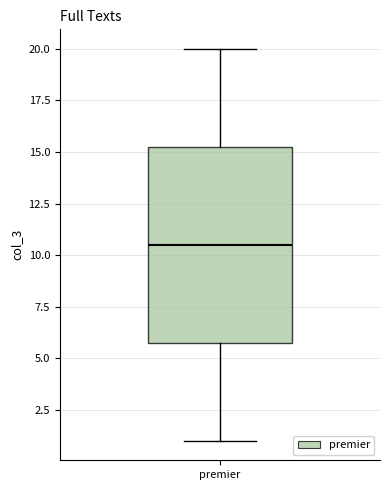

Transcribe this box plot: give where the median line is, the range the box spans, and where the two whiskers end, as read against the y-axis. The values are not printed on the chart, so give them approximately, as read against the axis.

median 10.5, box 6.0 to 15.5, whiskers 1.0 to 20.0